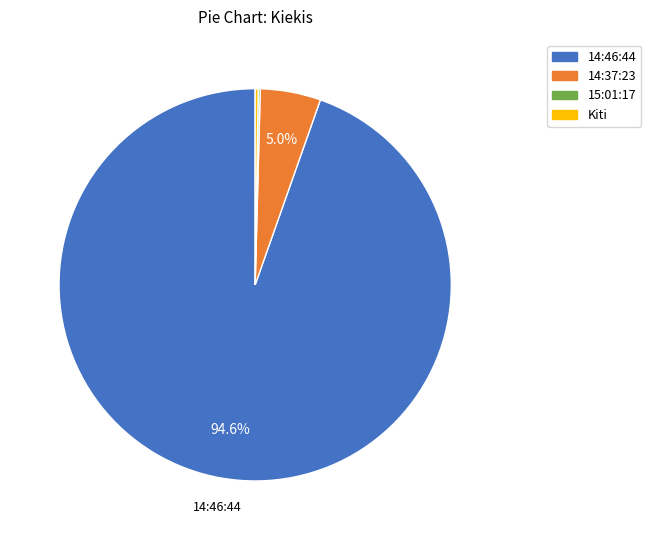

Is there any slice that represents more than half of the pie?

Yes